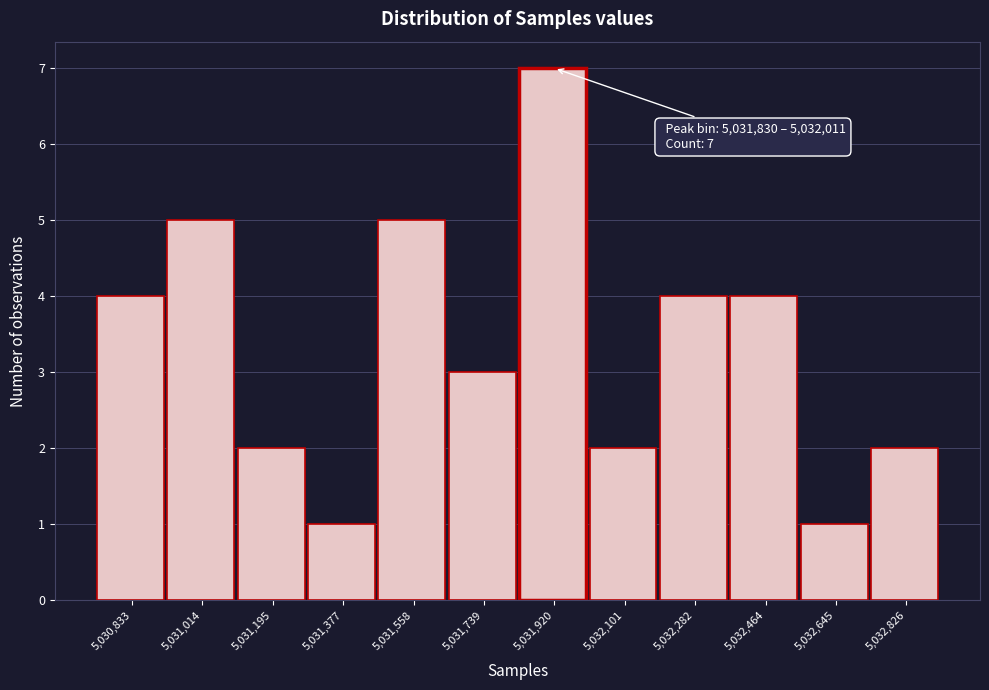

Which range on the x-axis has the tallest bar?

5031840 to 5032020